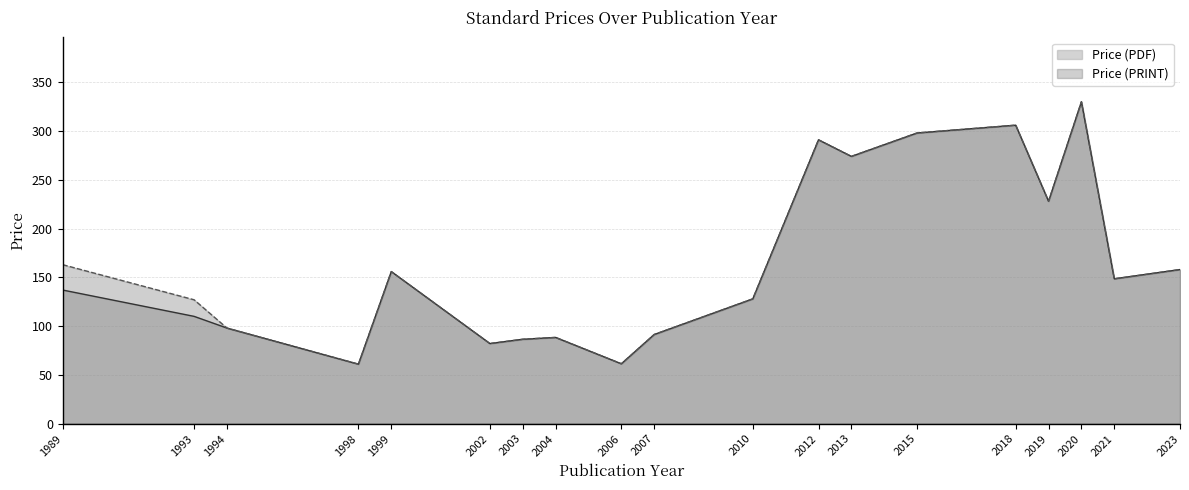

How many interior local valleys does the Price (PDF) series have?

6